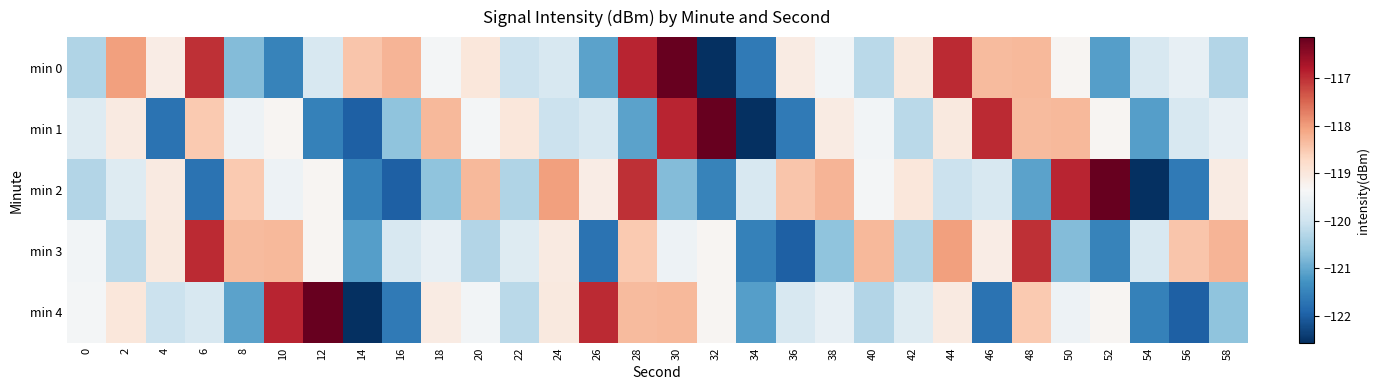

Between 2 and 34, which is larger?

2